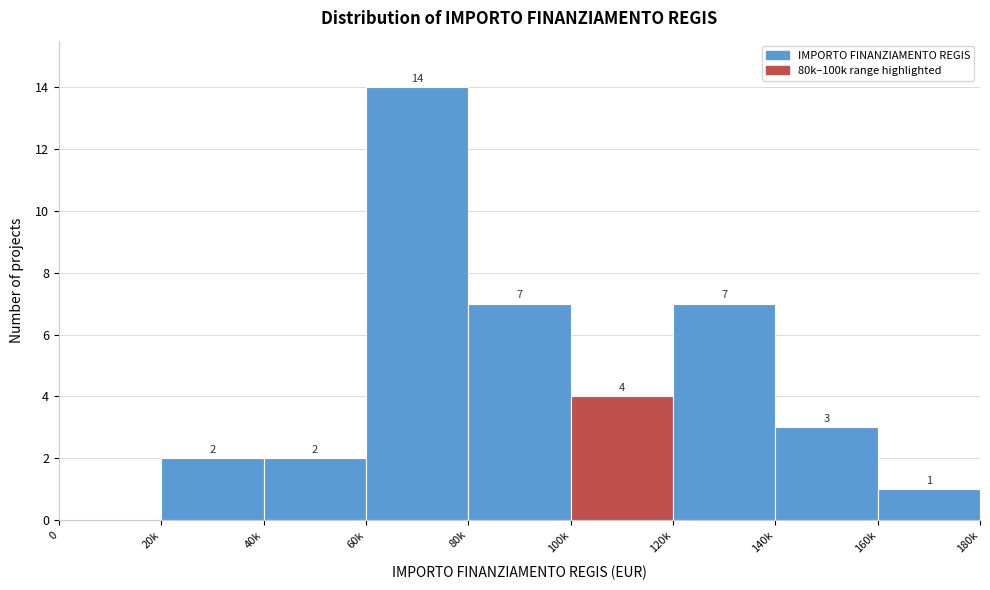

Reading left to right, transcribe all the data shown in this chart.

0=0	20k=2	40k=2	60k=14	80k=7	100k=4	120k=7	140k=3	160k=1